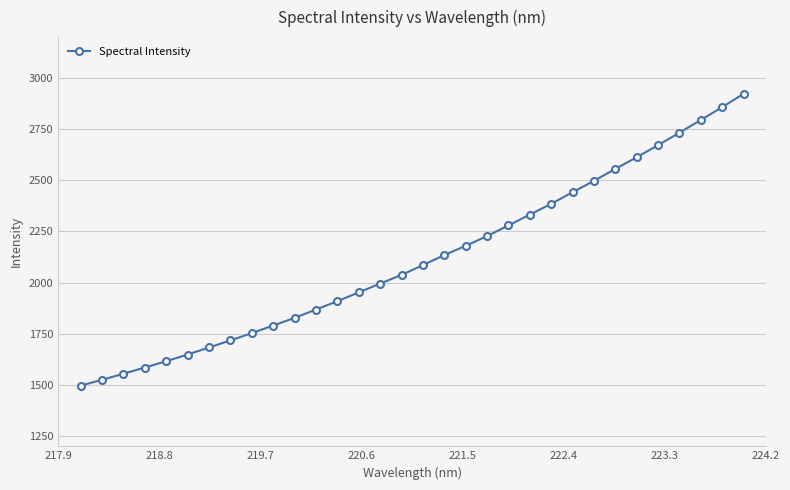

Reading left to right, transcribe all the data shown in this chart.

1496.5	1525.0	1554.7	1585.1	1615.9	1648.6	1683.1	1717.5	1753.4	1790.3	1827.9	1868.5	1909.3	1952.3	1995.4	2038.0	2085.7	2134.8	2180.0	2227.5	2279.7	2332.6	2385.3	2442.0	2497.5	2556.1	2612.8	2671.9	2732.7	2794.9	2857.7	2922.7